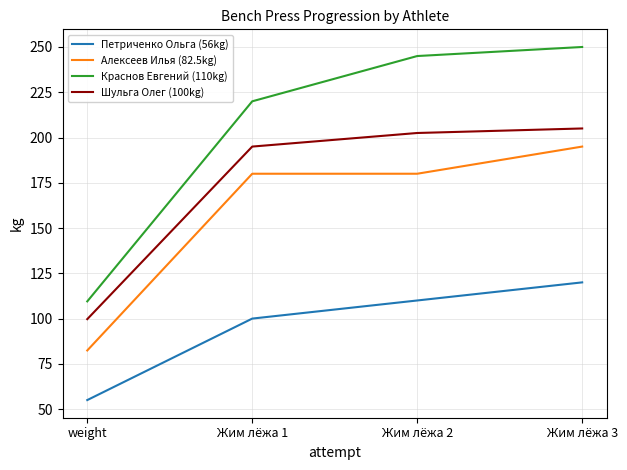

At which category is the sum across all series the highest?

Жим лёжа 3